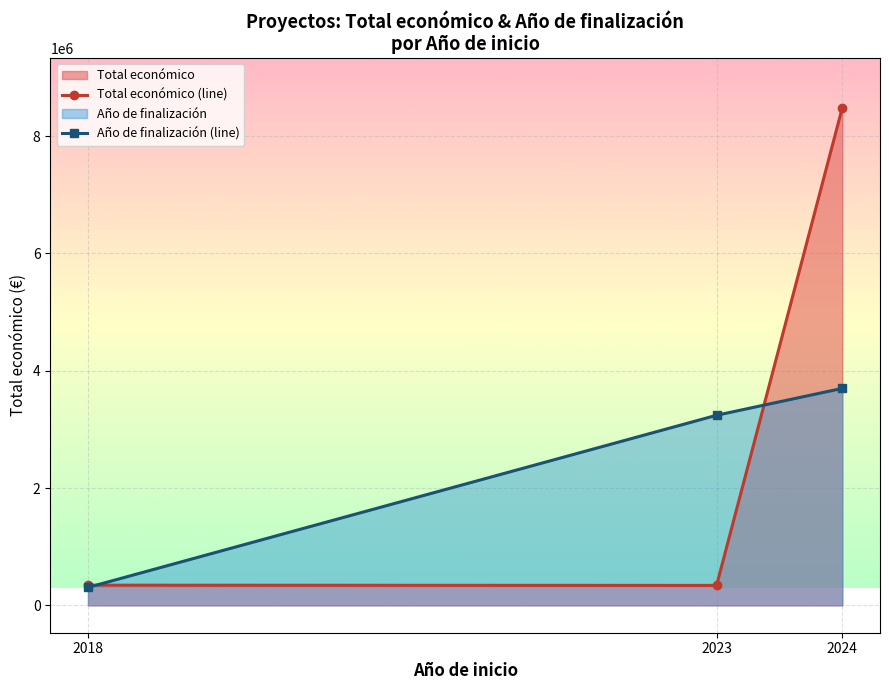

Which has a higher value, 2018 or 2024?

2024